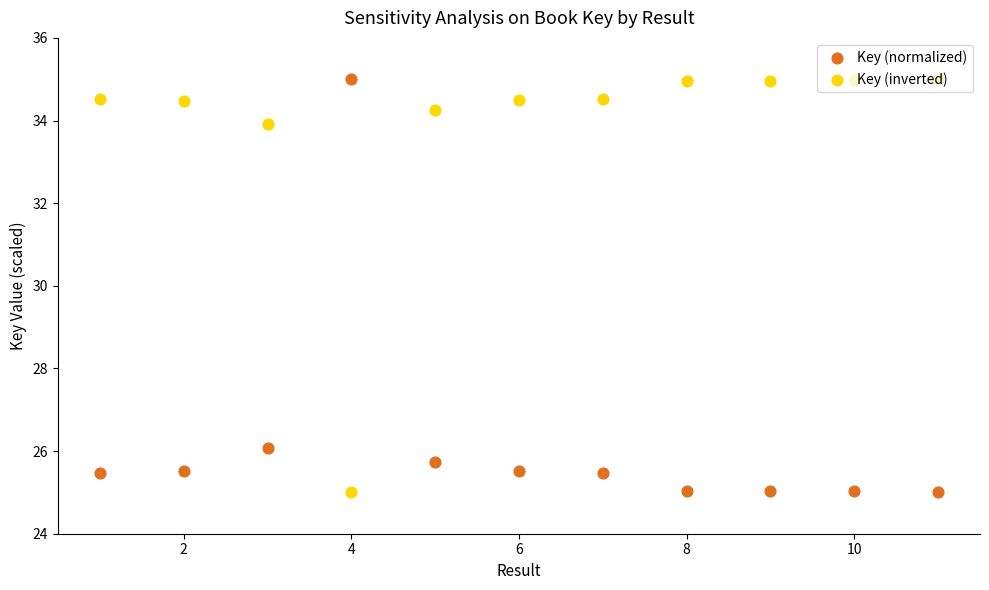

What are all the series names shown in the legend?

Key (normalized), Key (inverted)